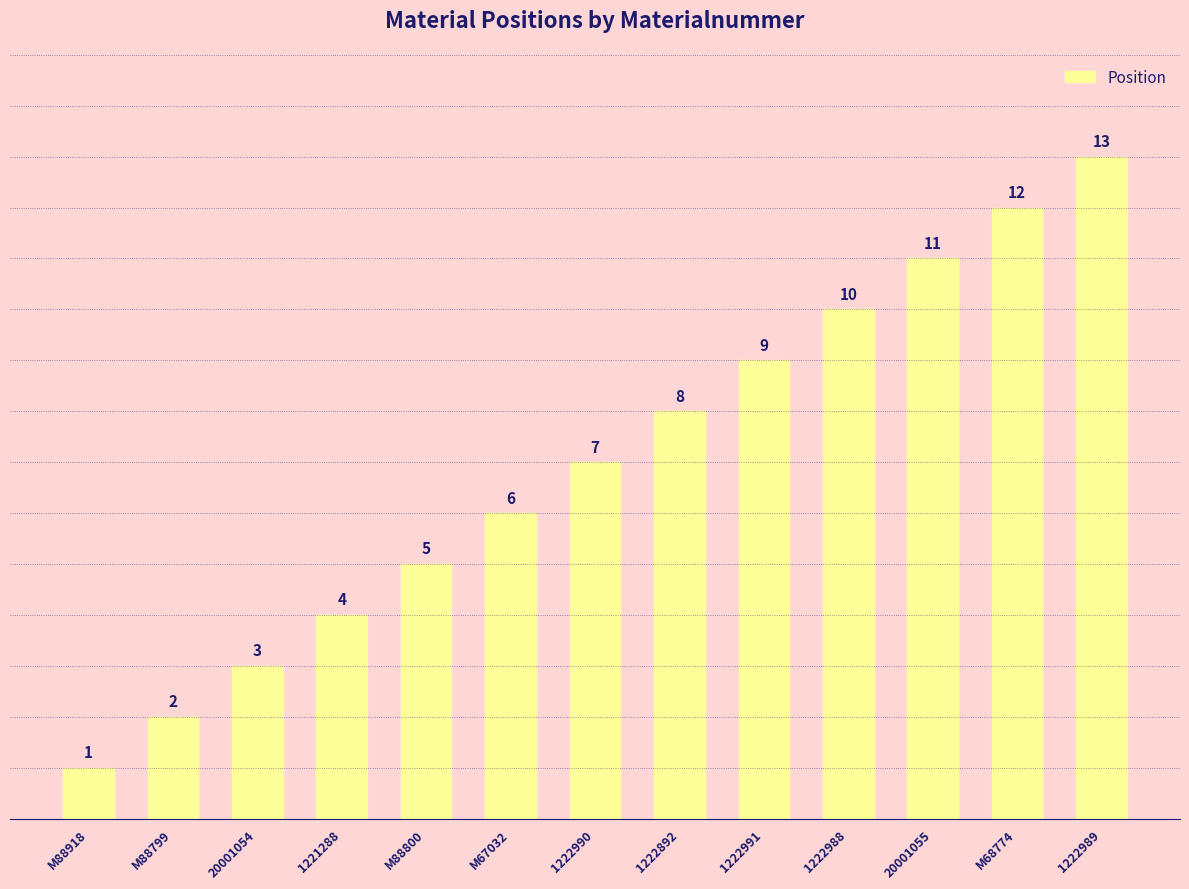

What is the label of the 5th bar from the left?

M88800